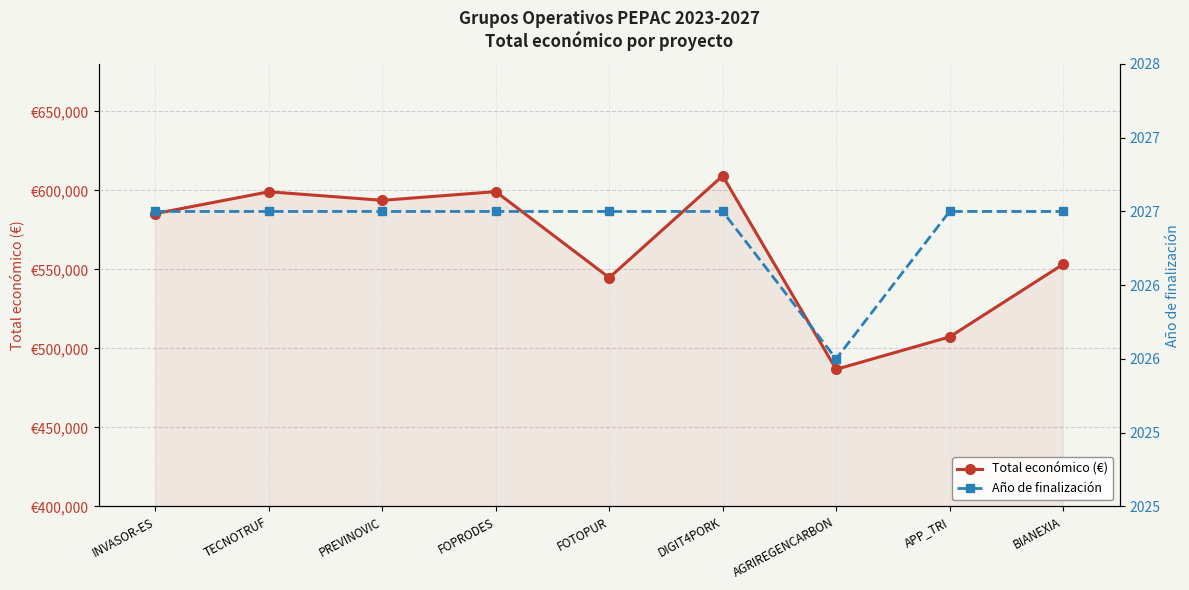

At which label does Total económico (€) first exceed 585346?

TECNOTRUF